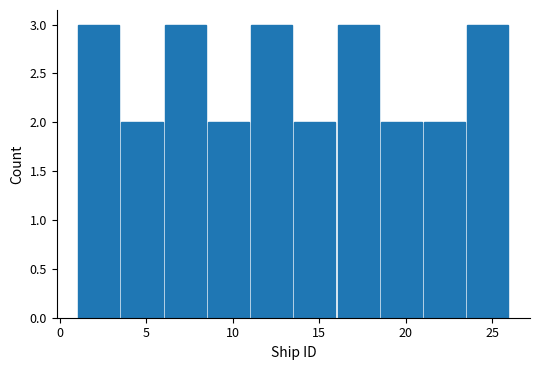

How tall is the bar that spans 1.0 to 3.5 on the x-axis? The values are not printed on the chart, so give them approximately, as read against the axis.

3